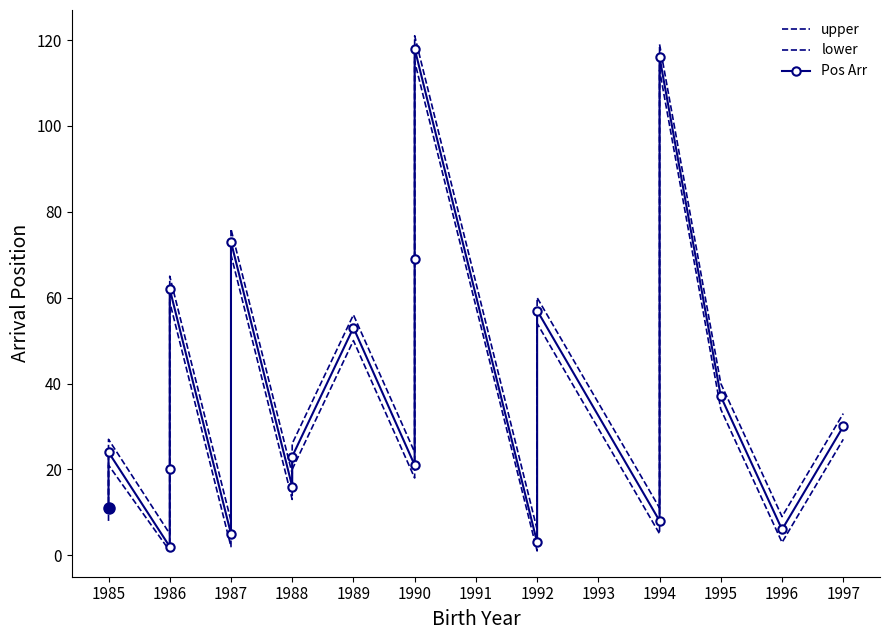

What are all the series names shown in the legend?

upper, lower, Pos Arr